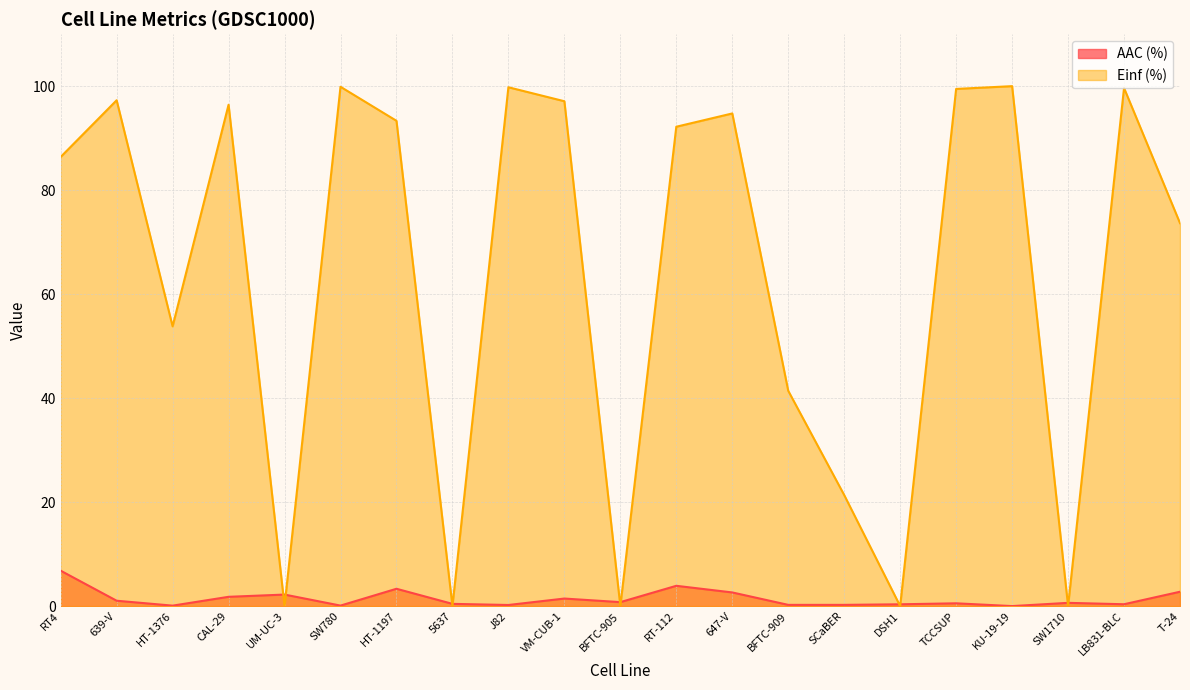

How many values in the AAC (%) series exceed 0?

20